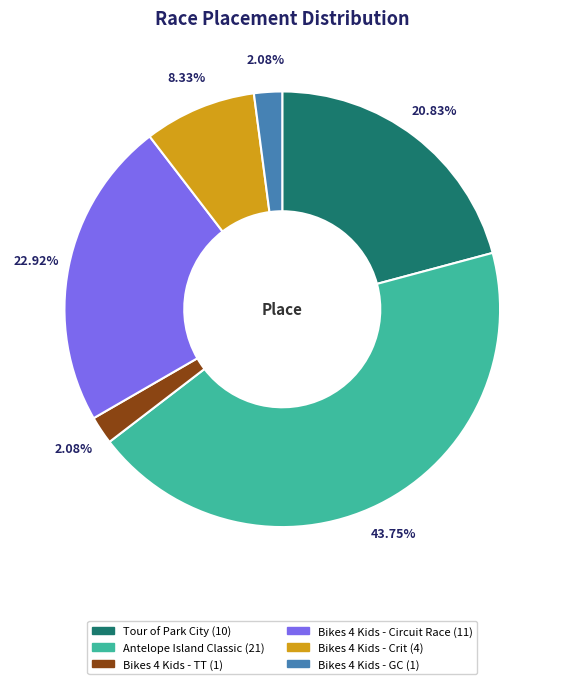

To the nearest percent, what portion does Bikes 4 Kids - Circuit Race represent?

23%